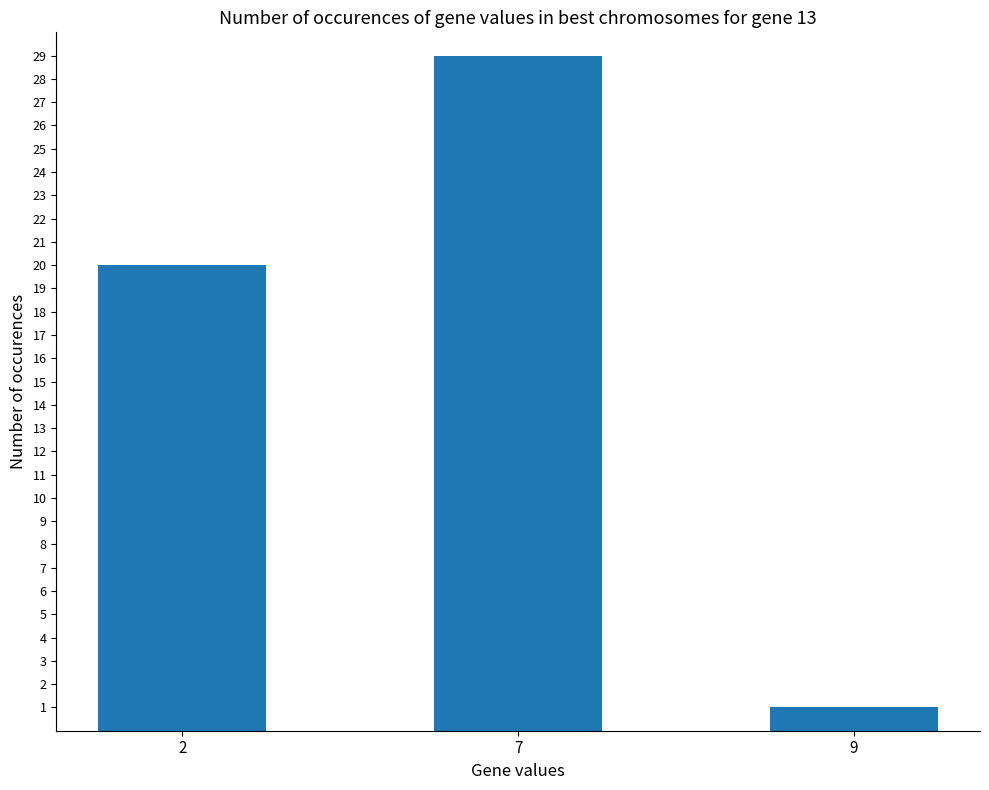

What is the value of the 3rd bar from the left?

1